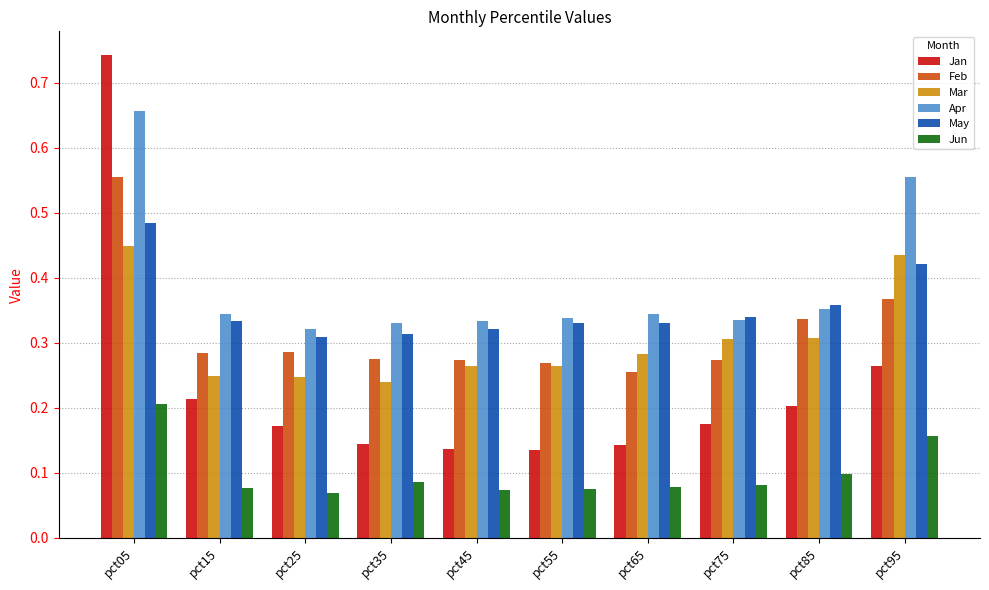

Which series has the widest spread of values?

Jan